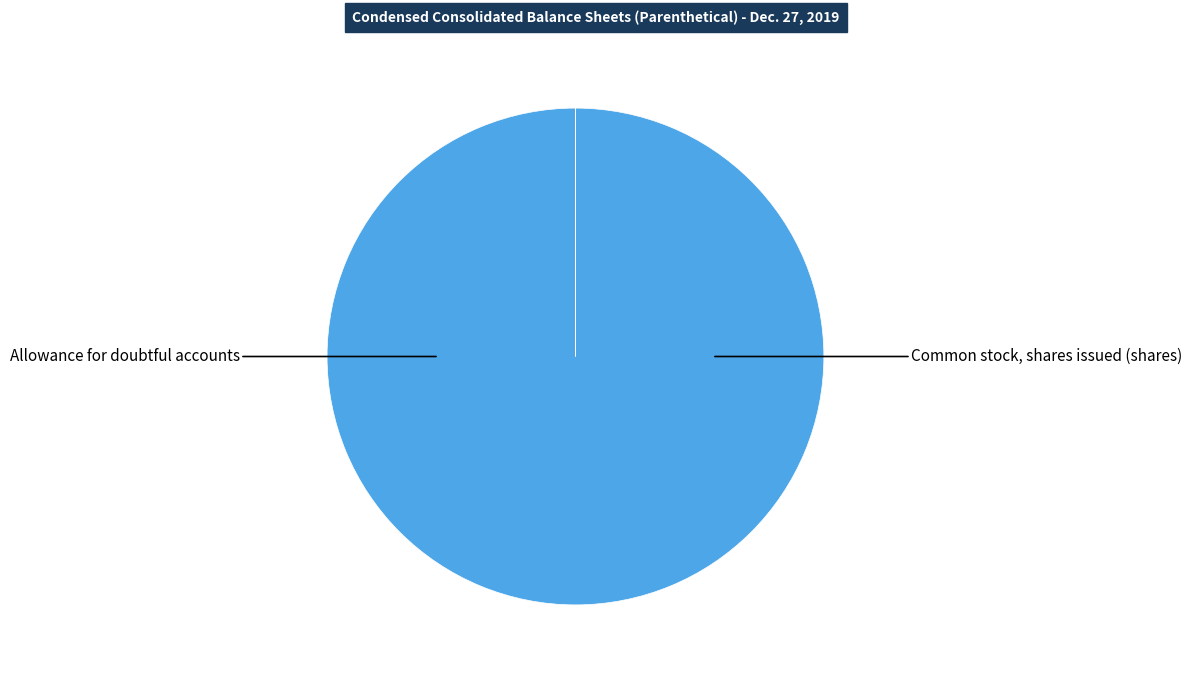

Which slice is the largest?

Common stock, shares issued (shares)